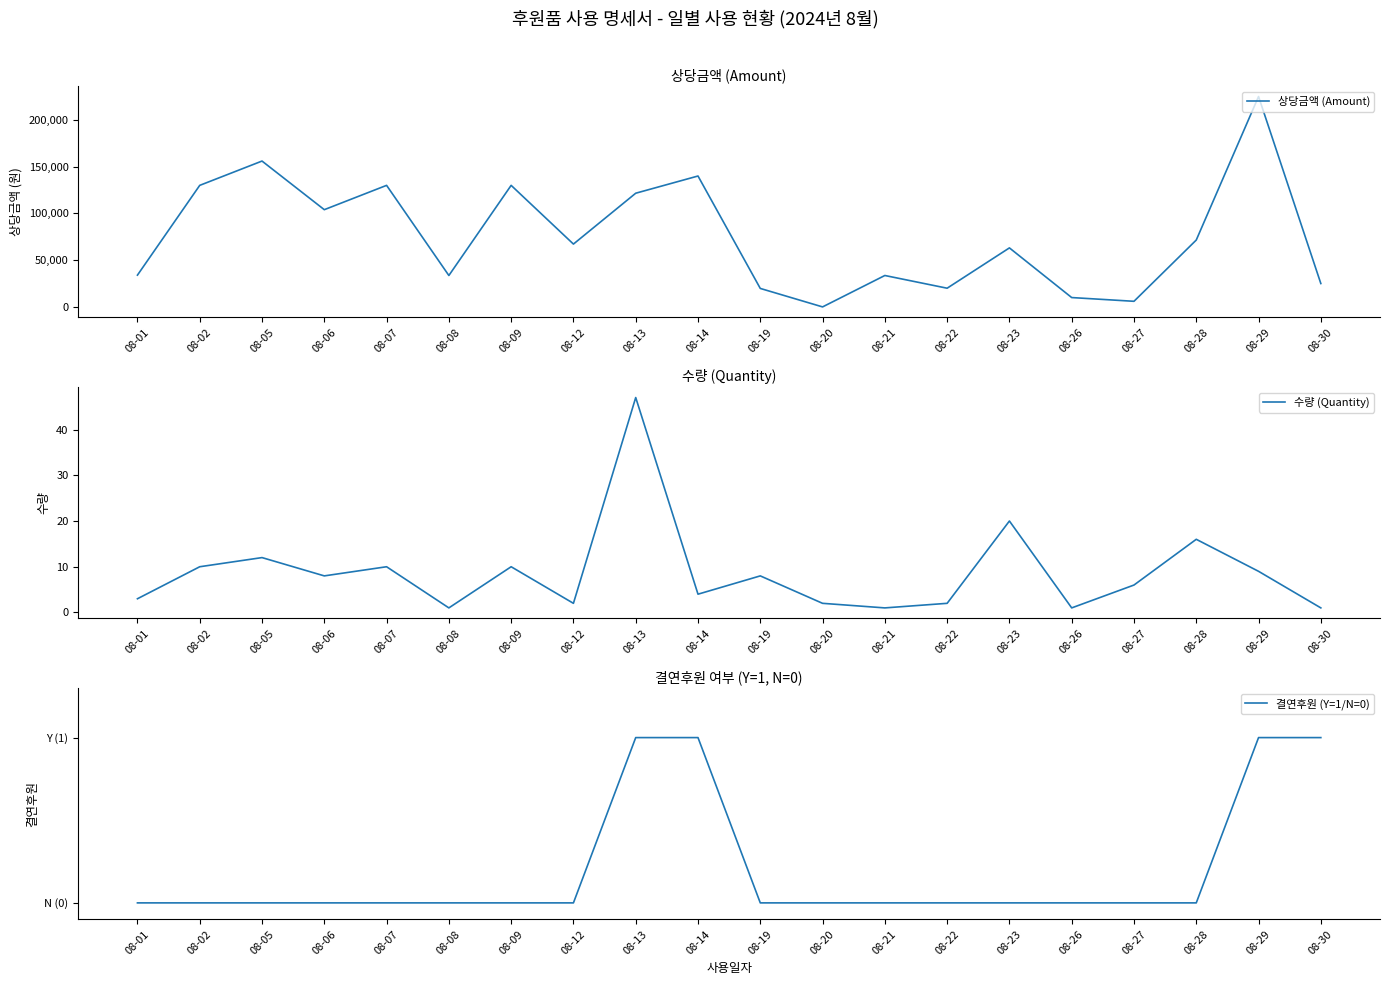

What is the total value across all series at 08-27?

6006